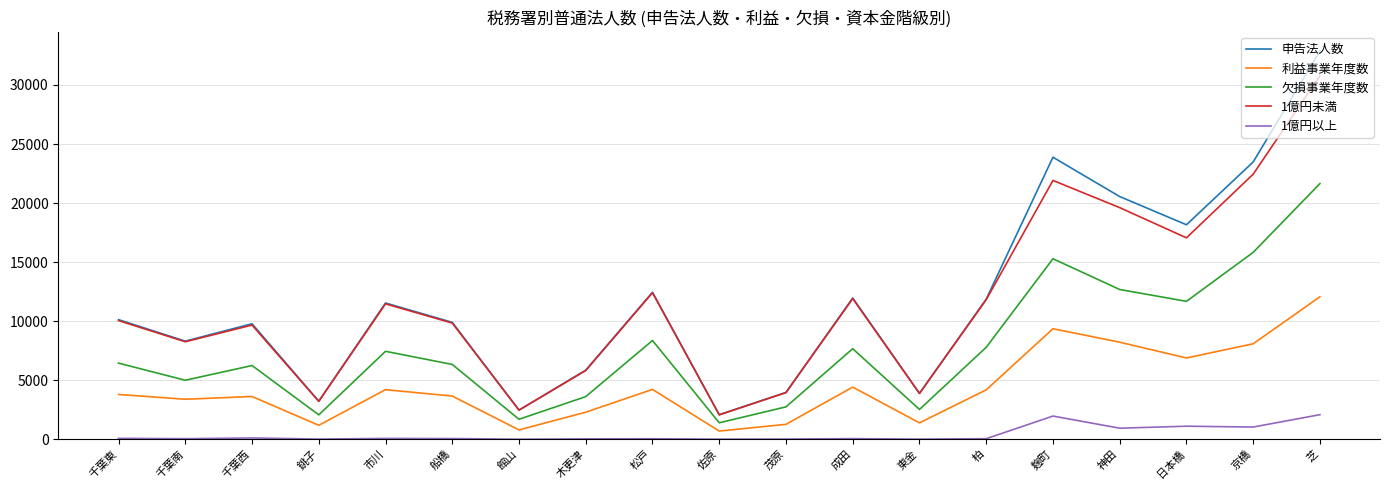

At which category does 申告法人数 reach its first local valley?

千葉南